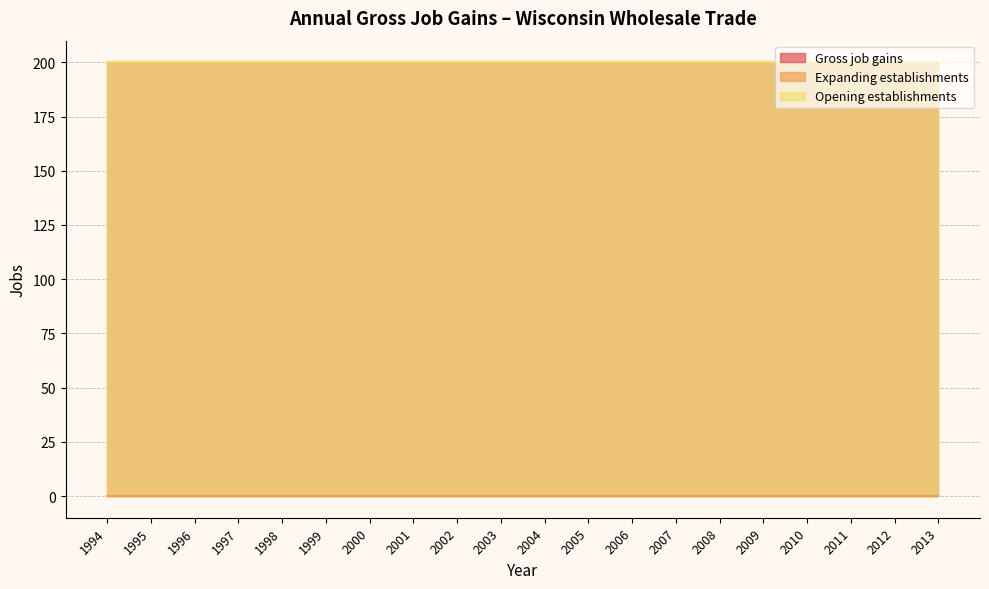

Which has a higher value, 2008 or 1996?

2008